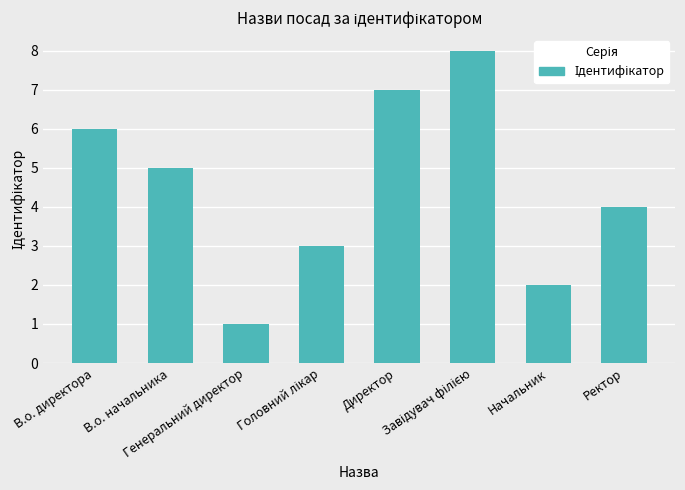

The value at Начальник is 2. True or false?

True